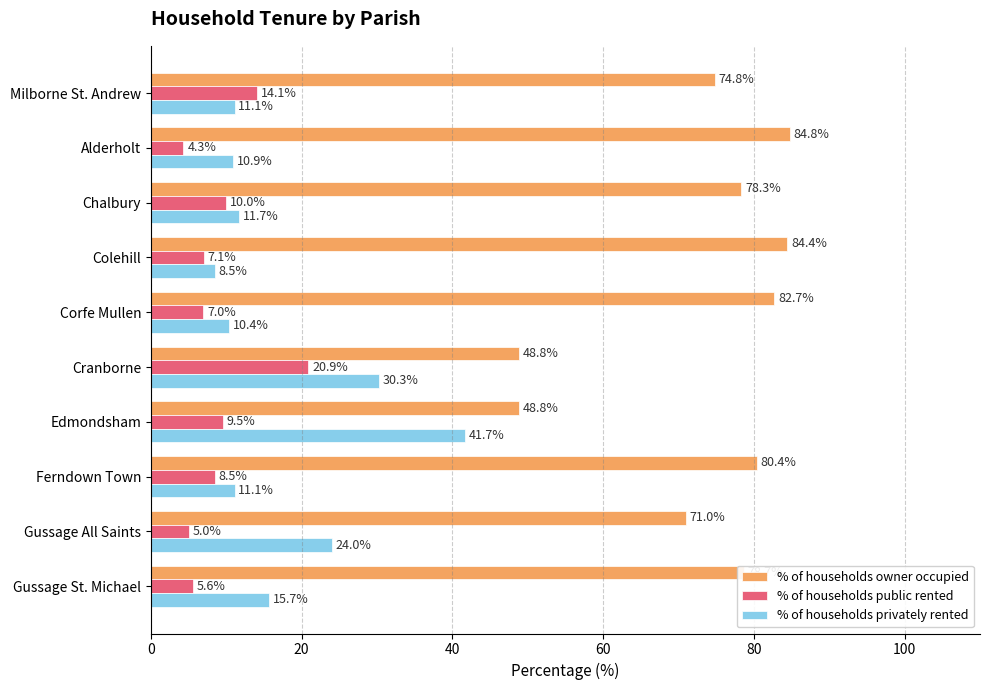

What is the difference between the maximum and minimum values in the % of households privately rented series?

33.2